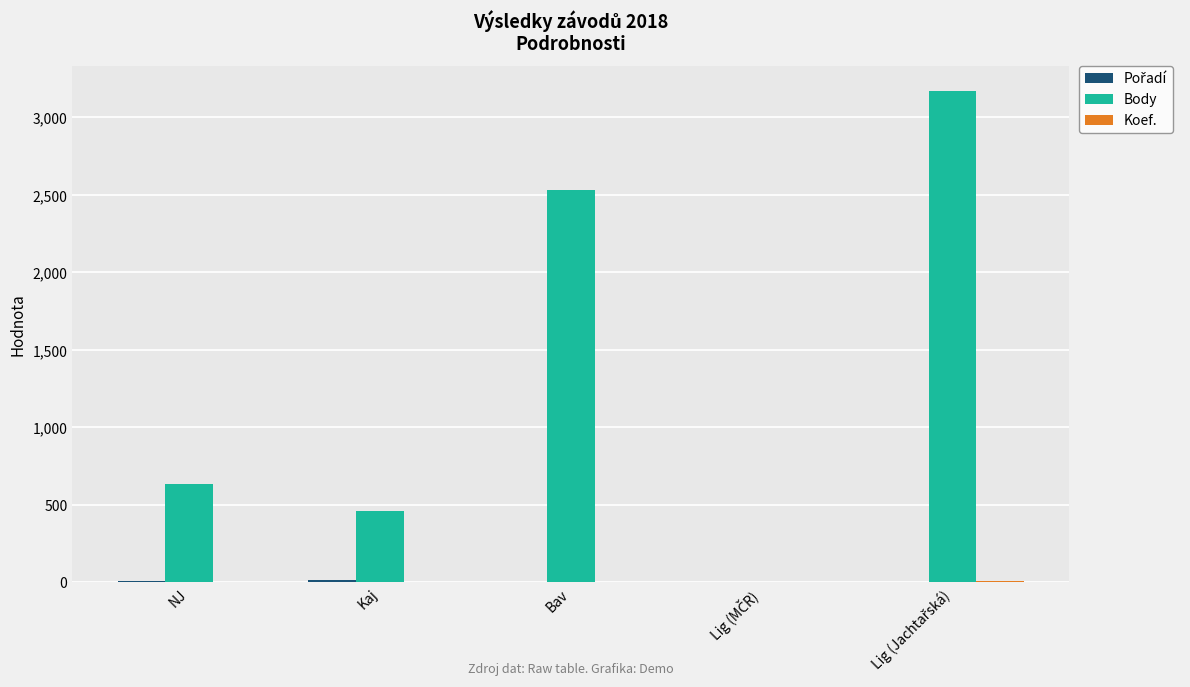

The value of Body at Bav is 1024. True or false?

False